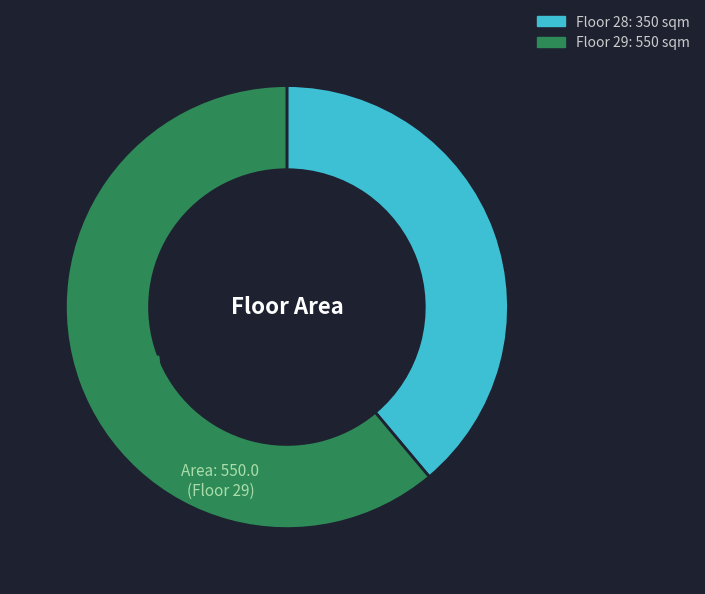

Is there any slice that represents more than half of the pie?

Yes